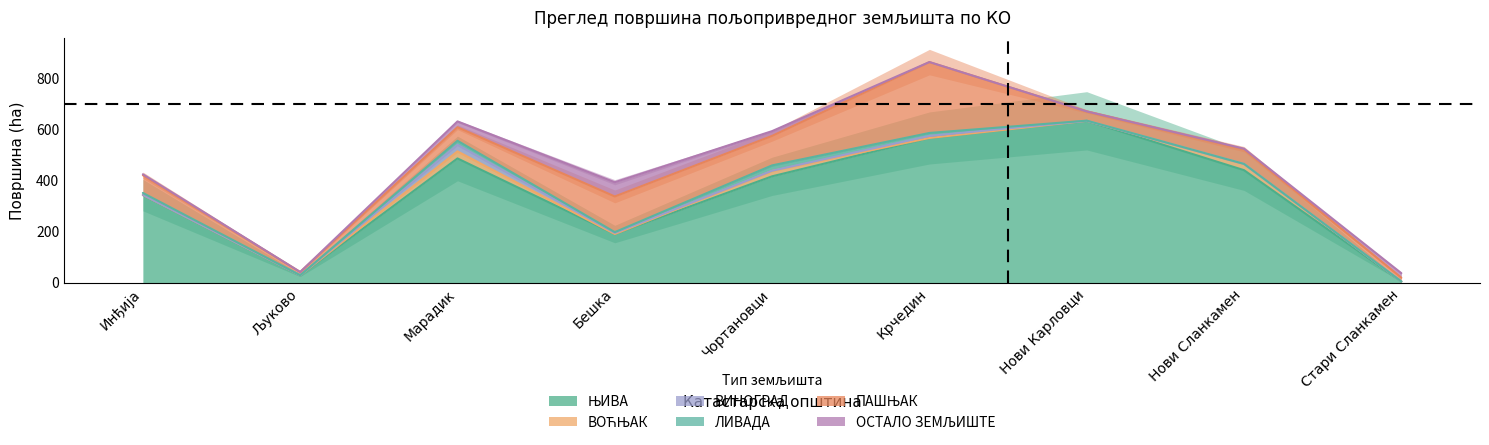

What is the sum of all ВОЋЊАК values?

73.7